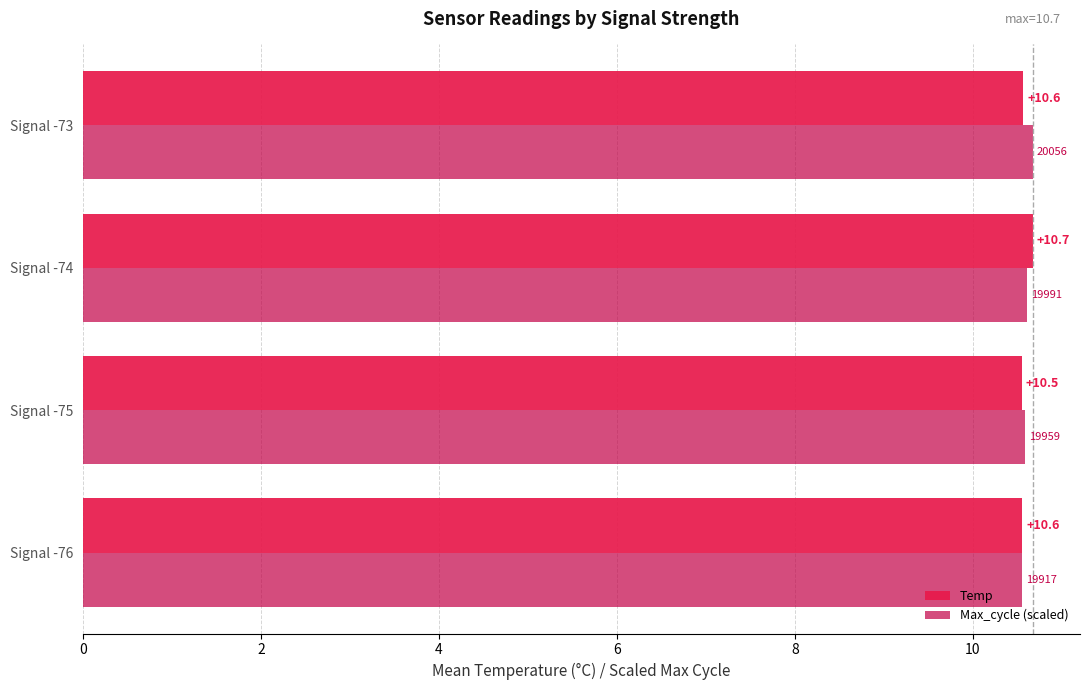

At how many categories does at least one series exceed 10?

4